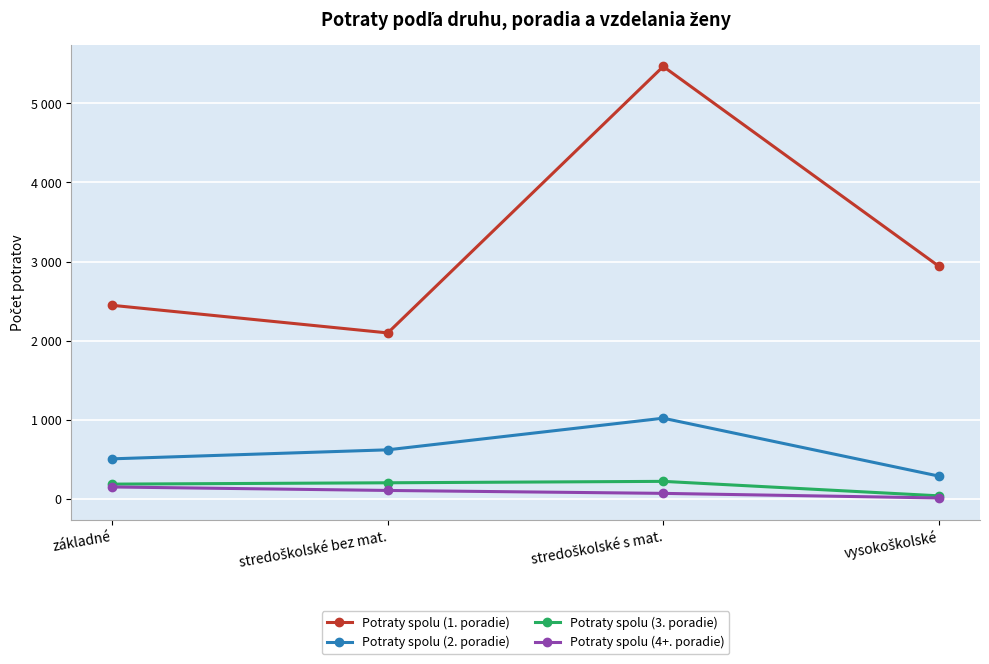

What are all the series names shown in the legend?

Potraty spolu (1. poradie), Potraty spolu (2. poradie), Potraty spolu (3. poradie), Potraty spolu (4+. poradie)